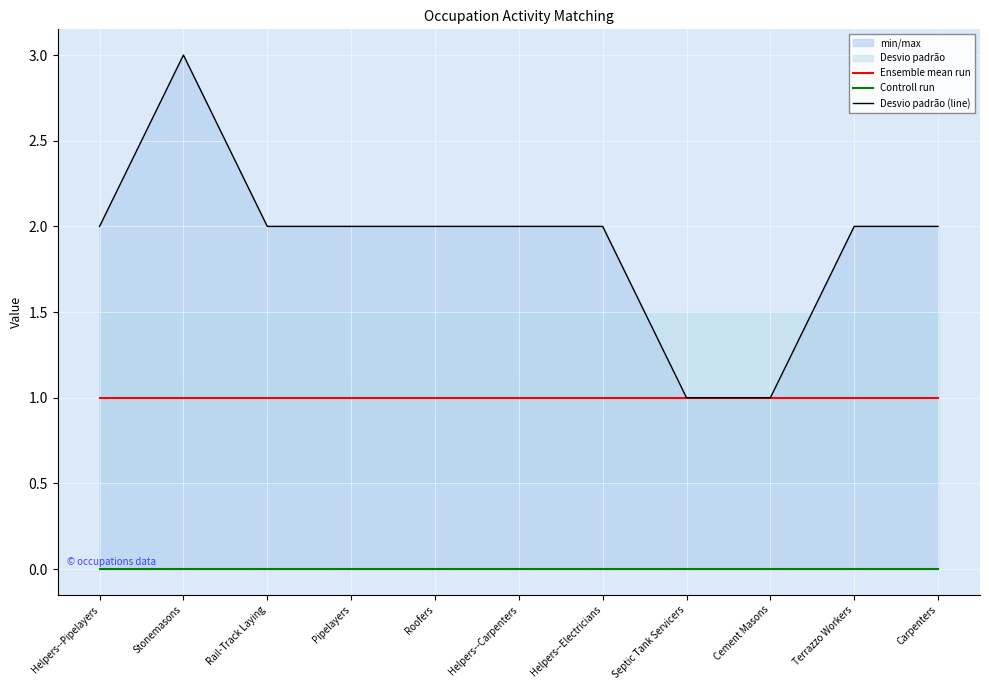

What is the total value across all series at Carpenters?

3